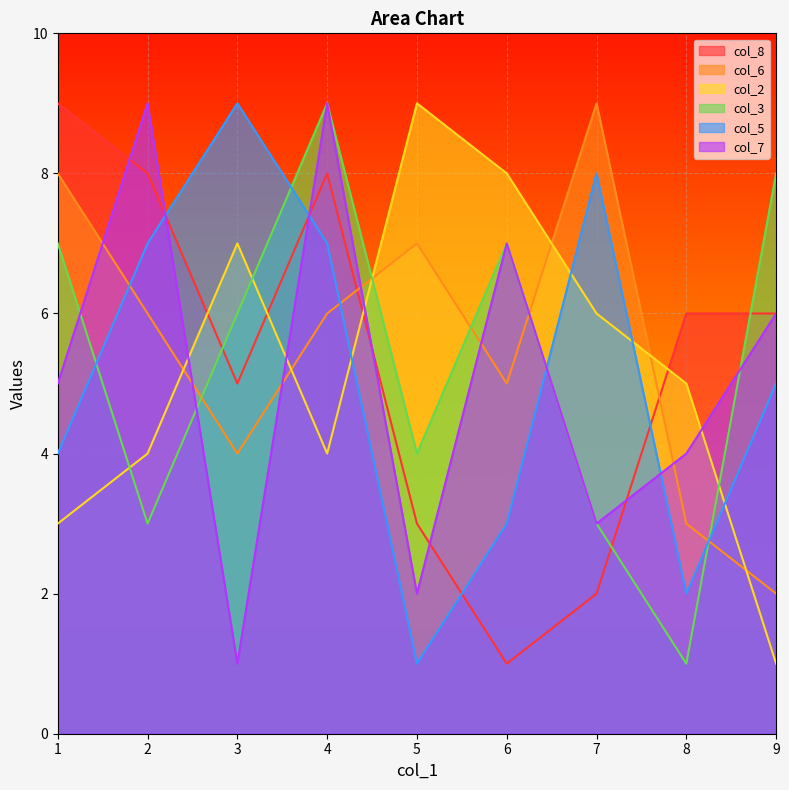

Where do col_2 and col_3 first cross each other?

1 and 2